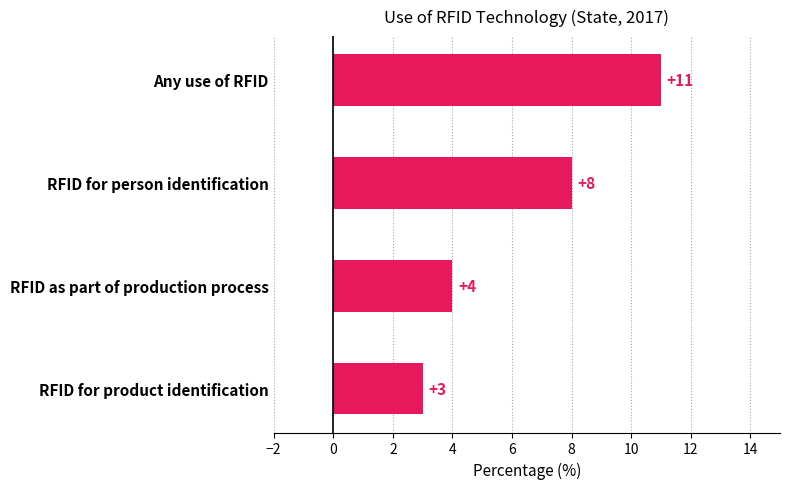

Rank the categories by value from lowest to highest.

RFID for product identification, RFID as part of production process, RFID for person identification, Any use of RFID